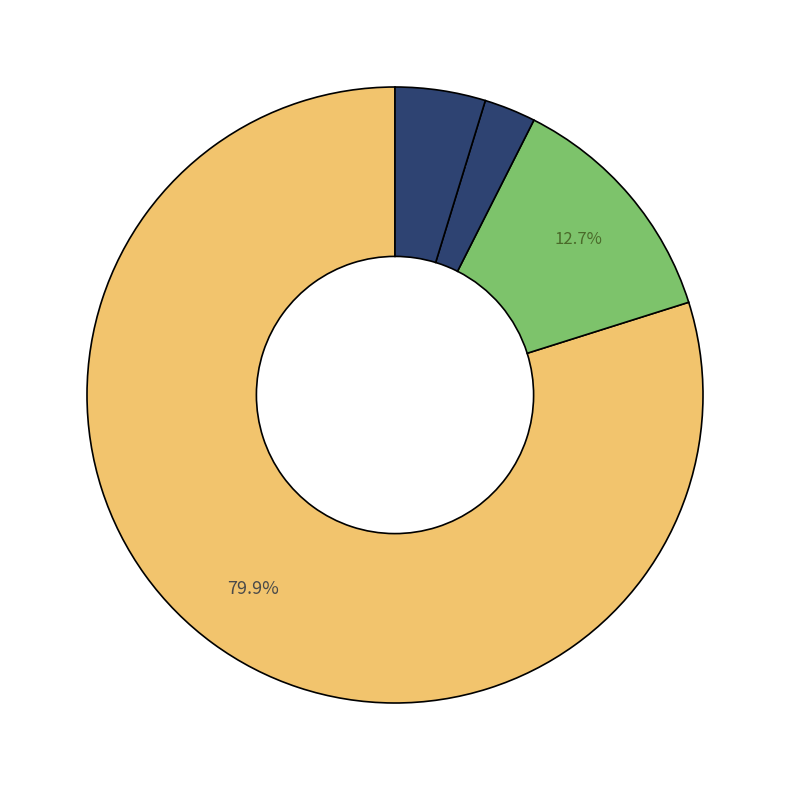

Count the number of slices in the pie.

4